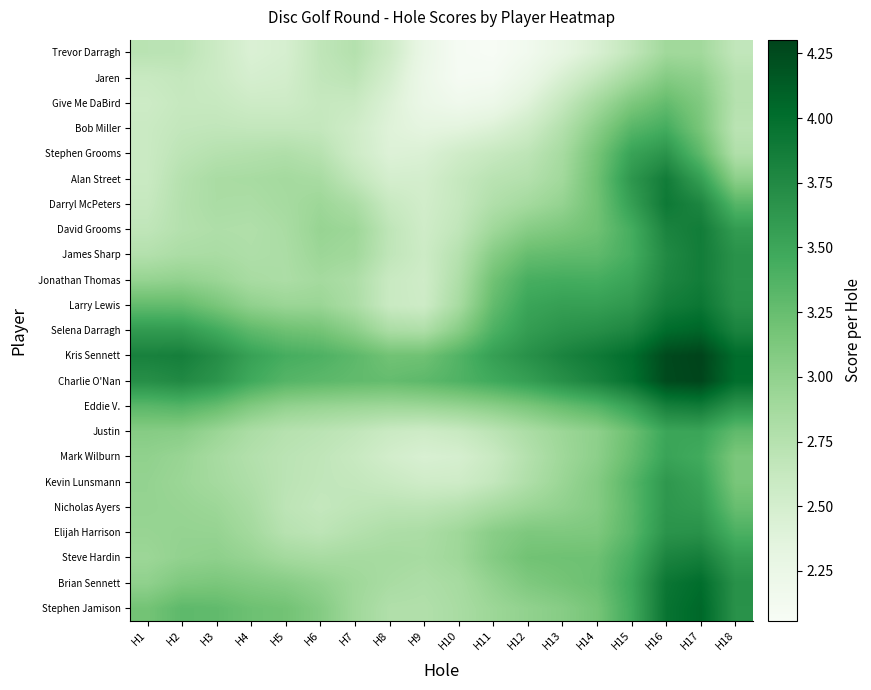

Count the number of categories in the chart.

18